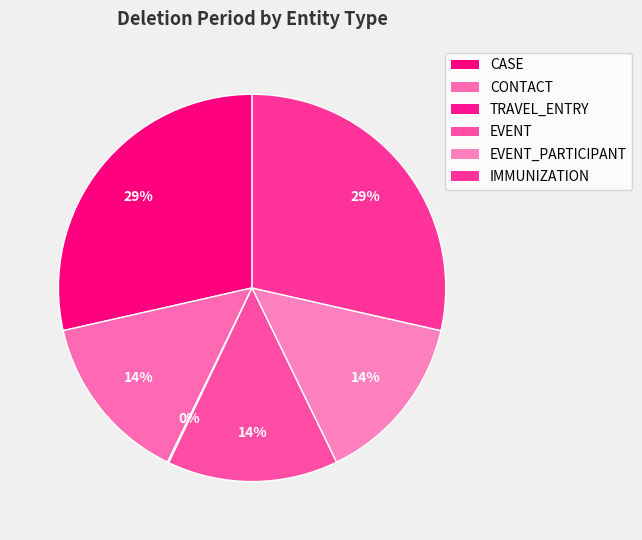

To the nearest percent, what portion does EVENT_PARTICIPANT represent?

14%